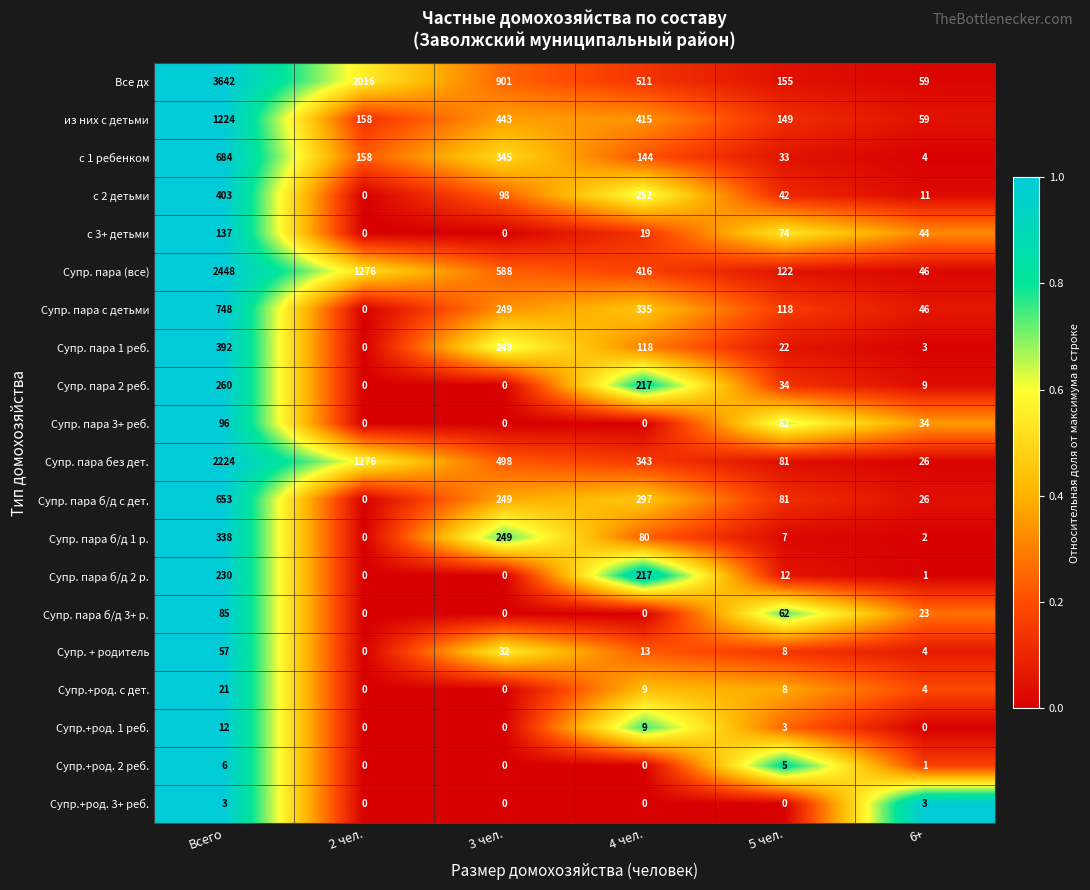

Between 5 чел. and 6+, which series saw the biggest shift?

Все дх